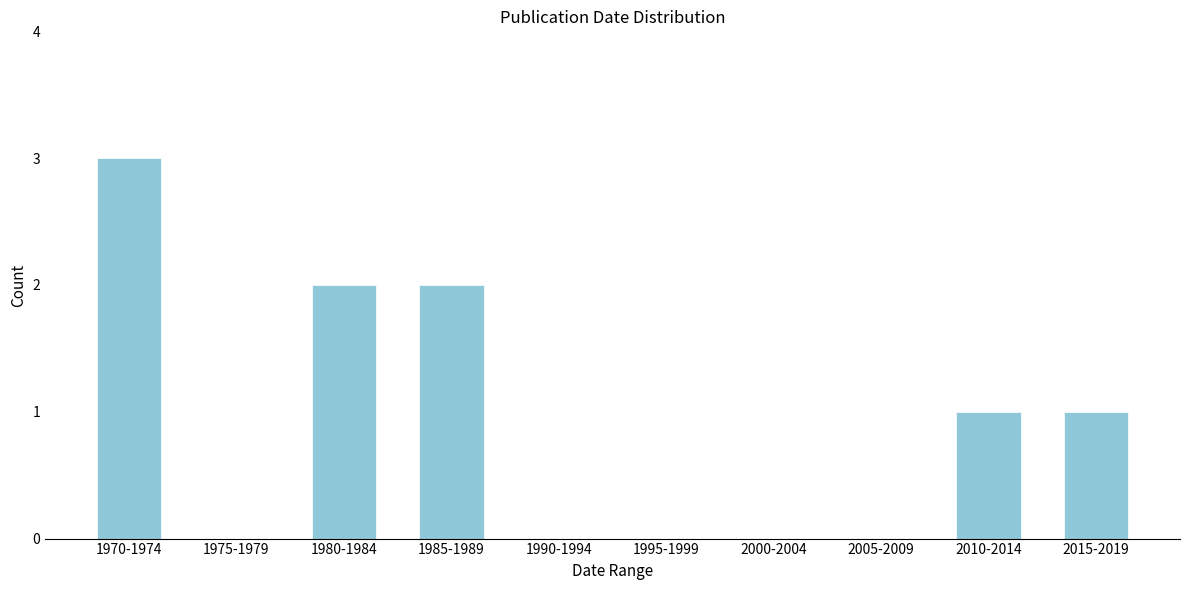

Reading left to right, extract all data points from this chart.

1970-1974=3	1975-1979=0	1980-1984=2	1985-1989=2	1990-1994=0	1995-1999=0	2000-2004=0	2005-2009=0	2010-2014=1	2015-2019=1